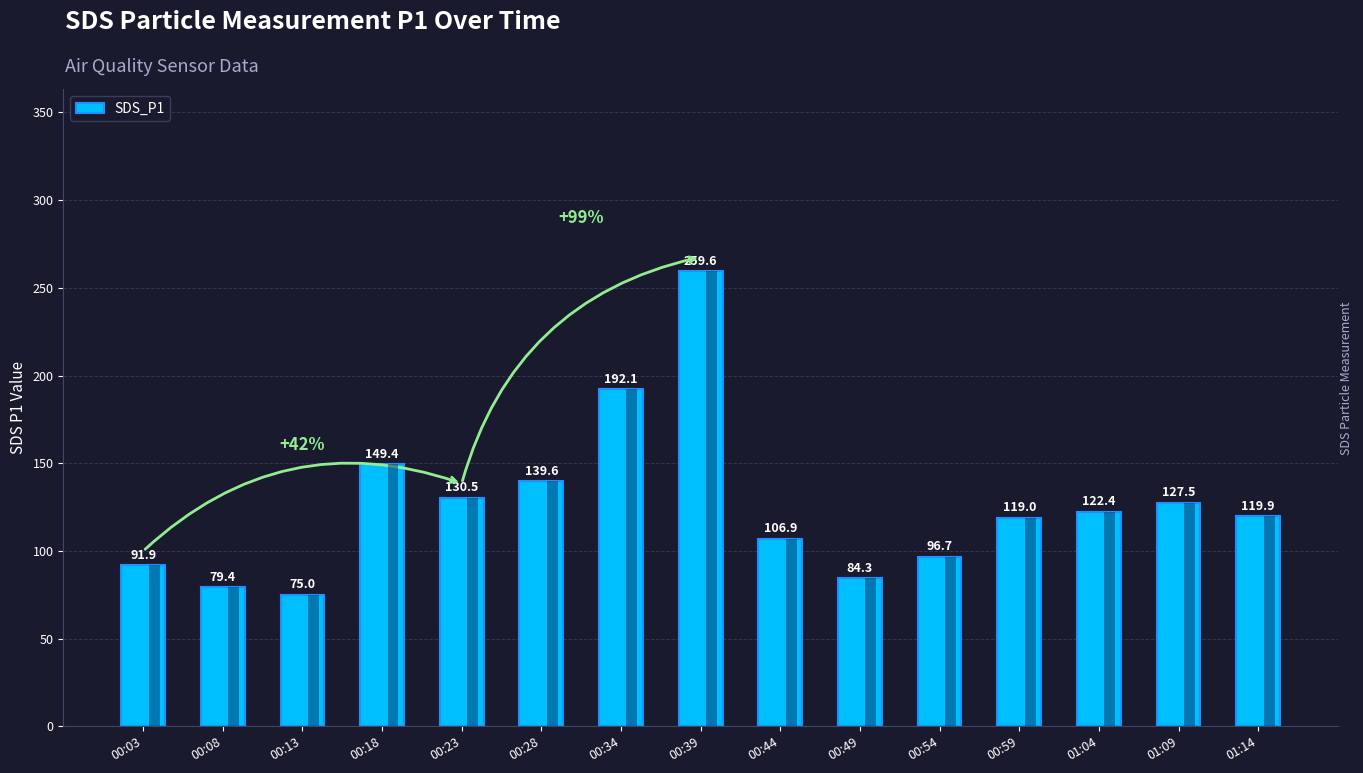

What is the value of the 5th bar from the left?

130.5